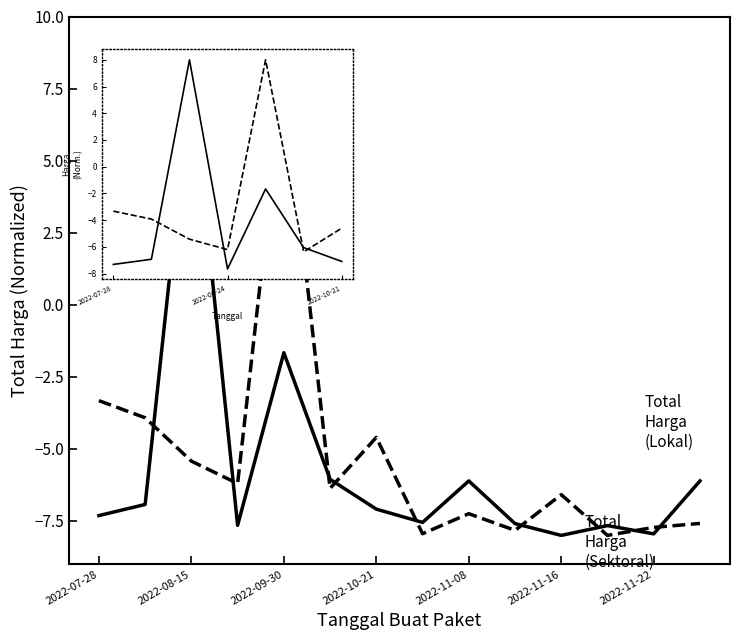

What is the minimum value shown in the chart?

-8.0